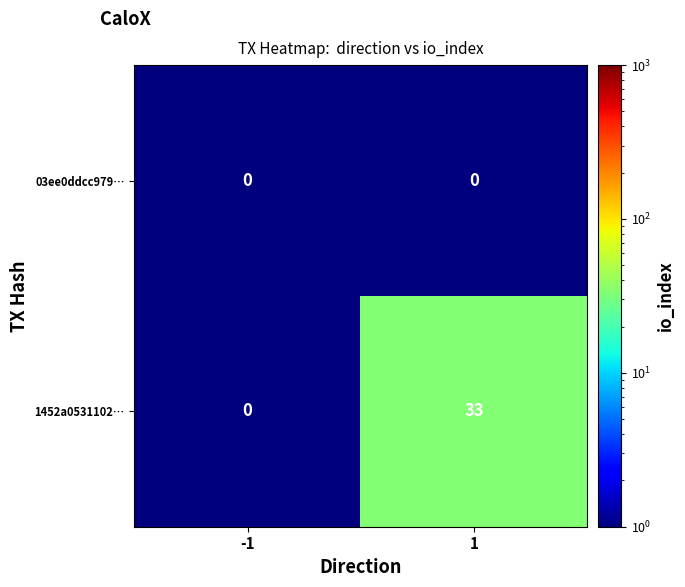

What is the maximum value shown in the chart?

33